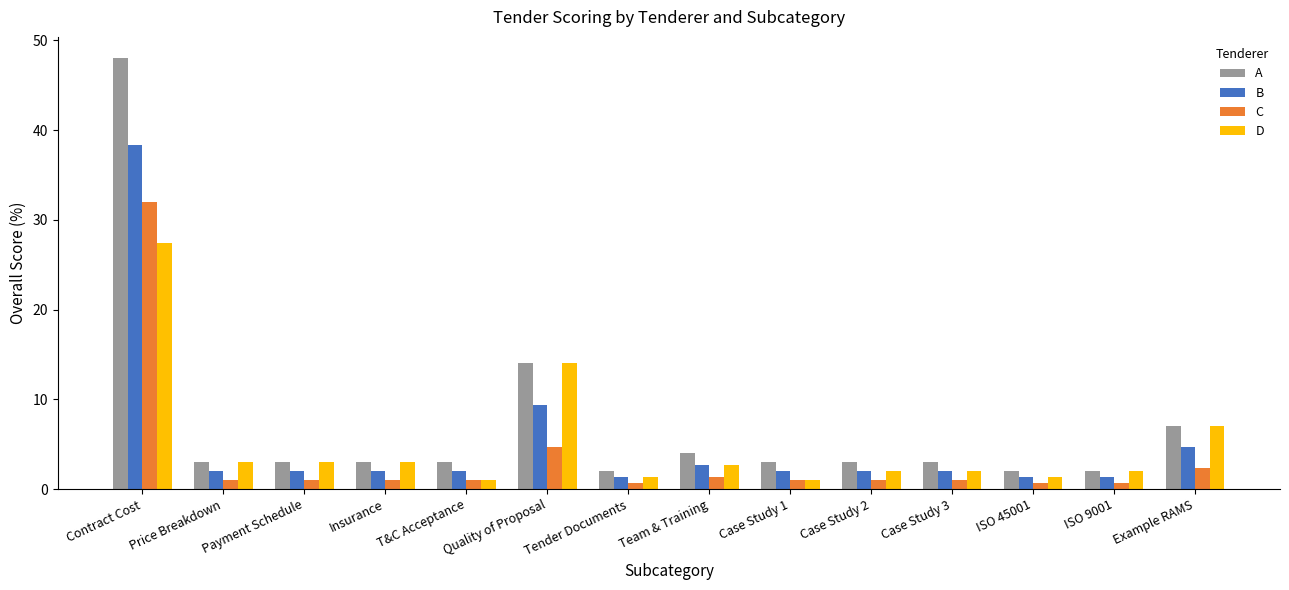

Rank the series by their maximum value, from lowest to highest.

D, C, B, A